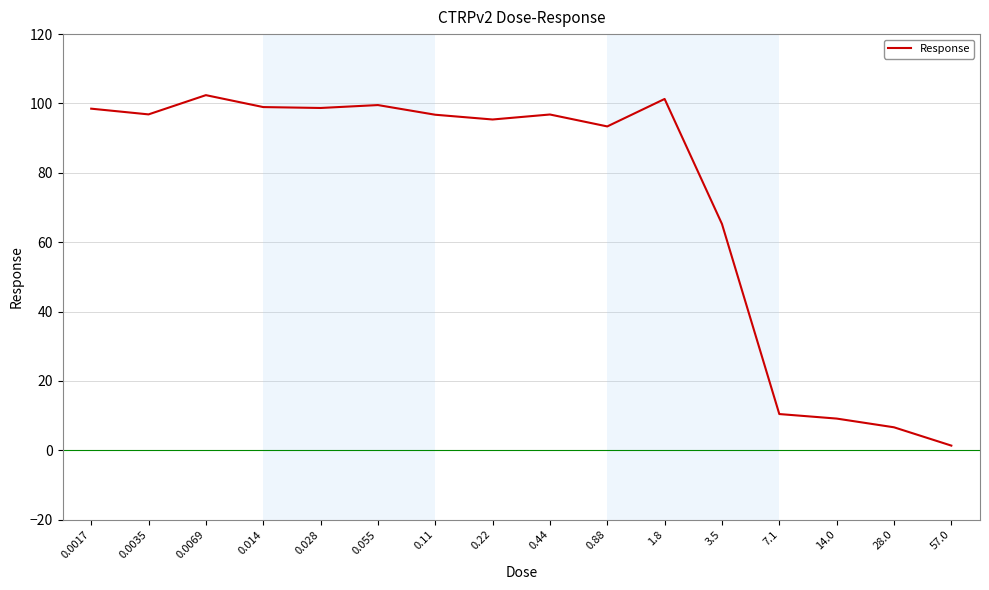

What is the sum of all values?

1171.4